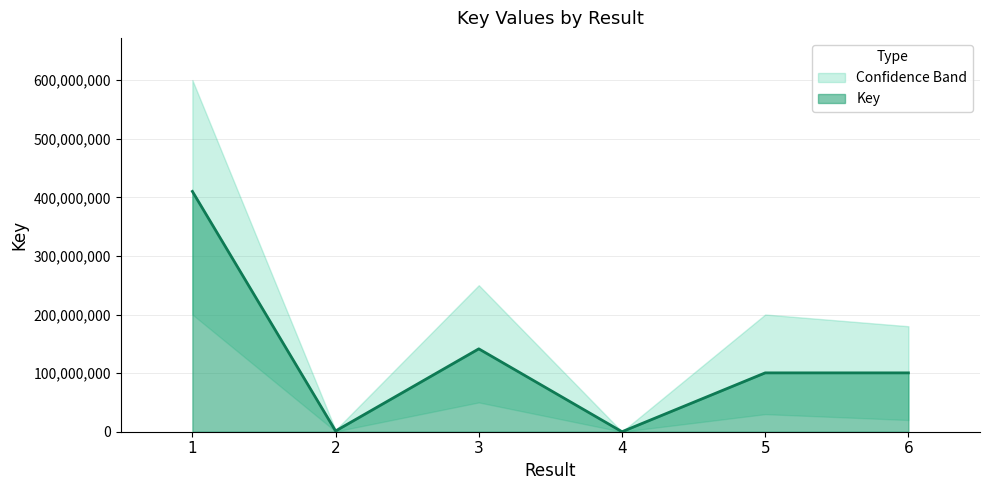

What is the change in value from 1 to 6?

-309622637